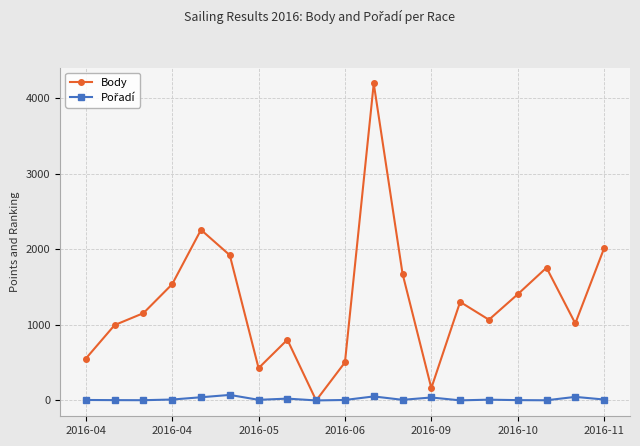

Which series has the largest range (max minus min)?

Body